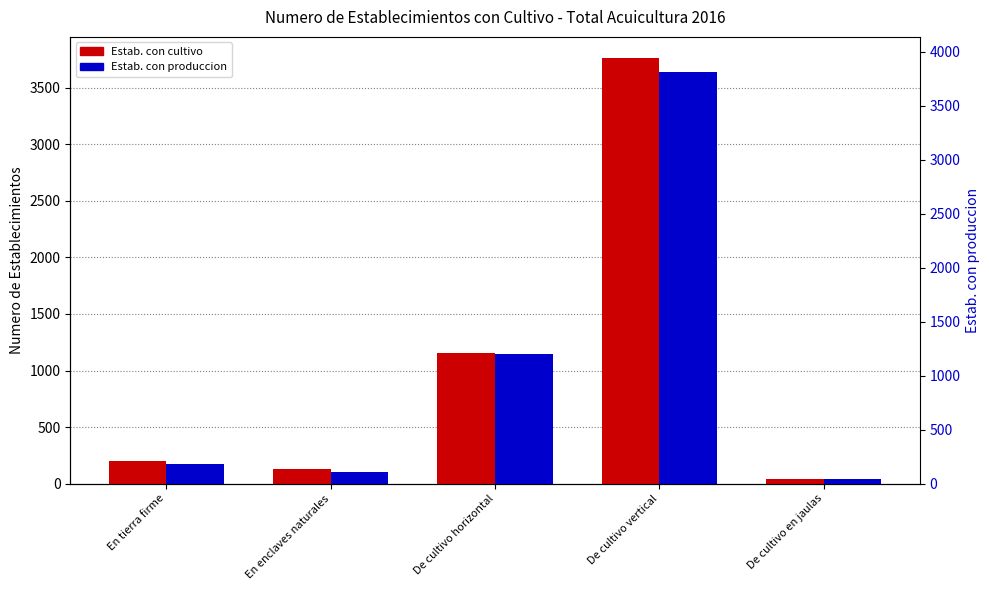

Reading right to left, what are all the values shown in this chart?

Estab. con cultivo: 42	3763	1157	128	203
Estab. con produccion: 41	3639	1143	105	177